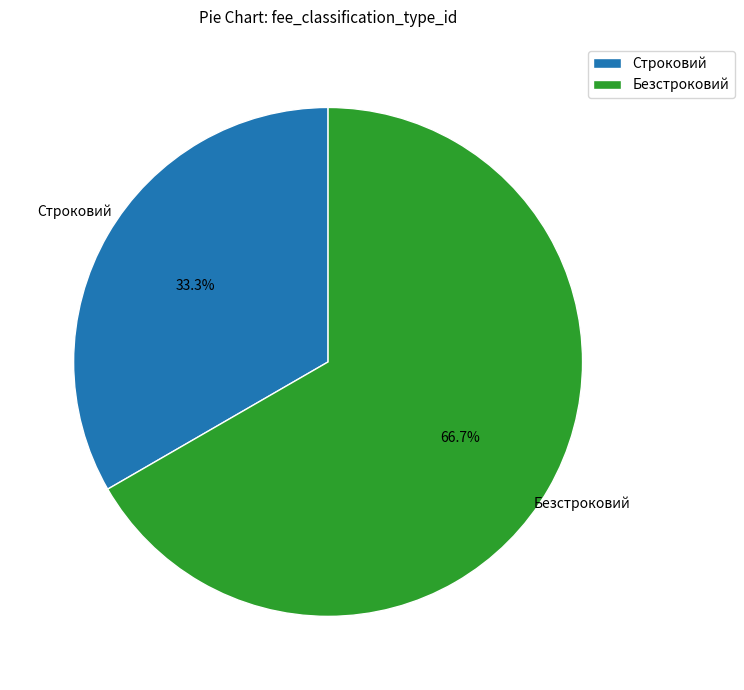

Is there any slice that represents more than half of the pie?

Yes